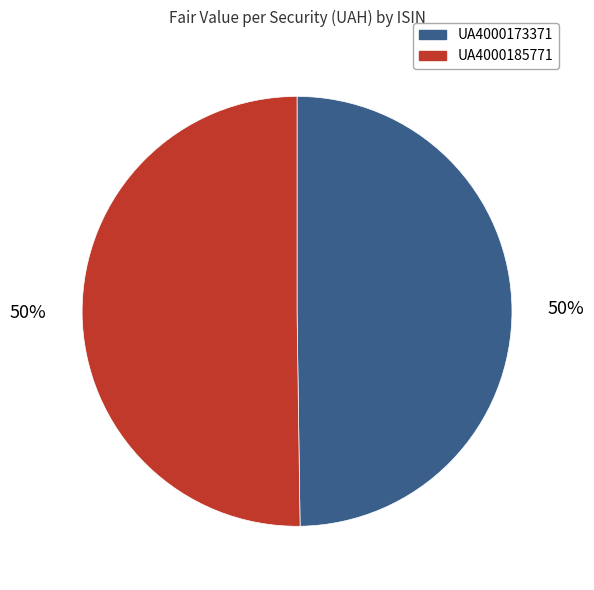

To the nearest percent, what is the average slice percentage?

50%